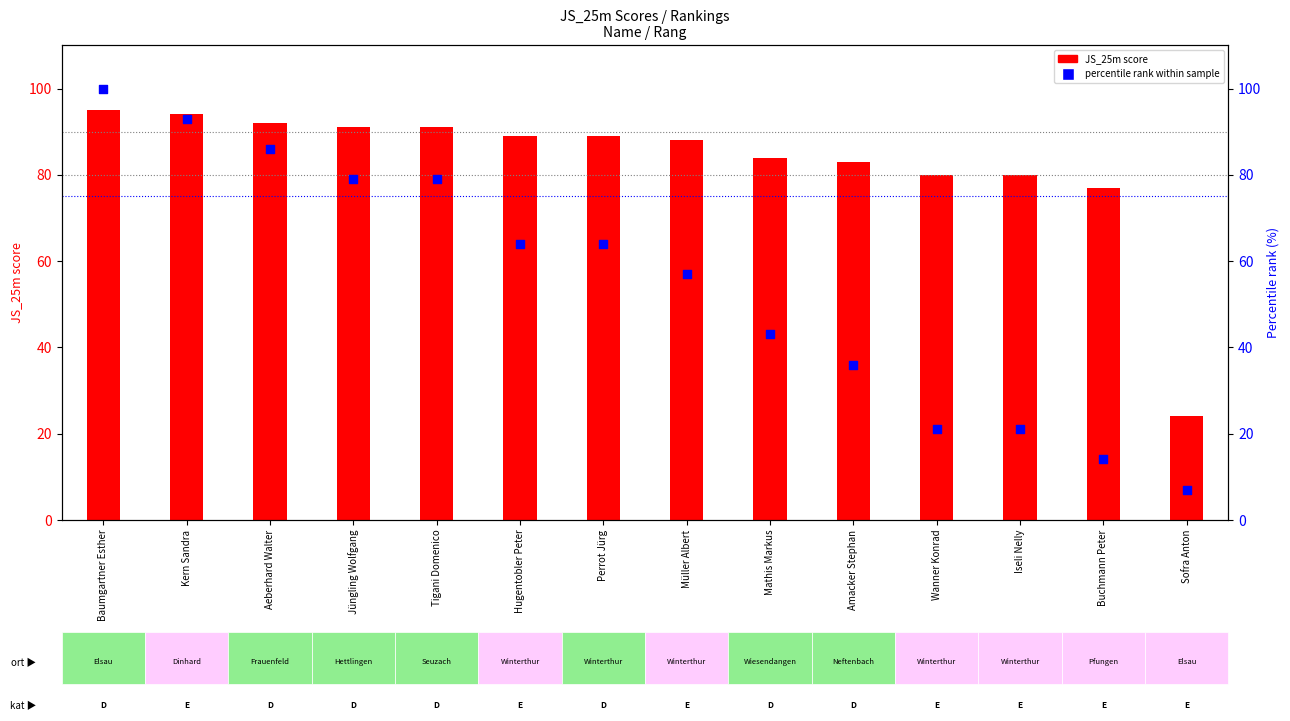

At how many categories does at least one series exceed 58?

13